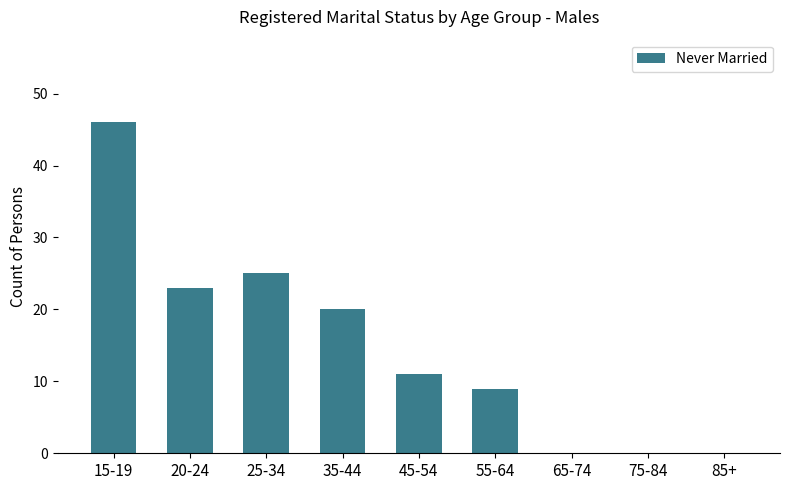

Which has a higher value, 45-54 or 65-74?

45-54